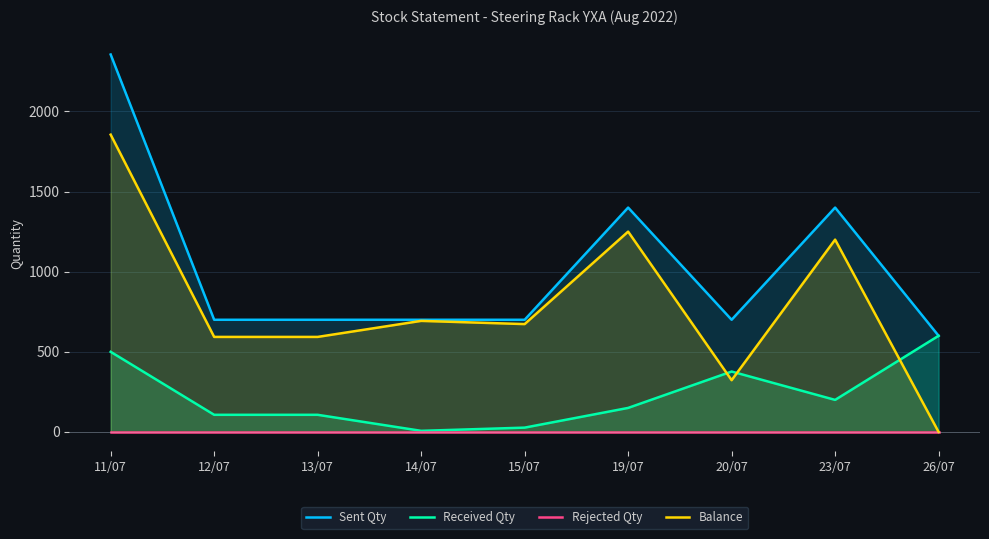

How many lines are shown in the chart?

4